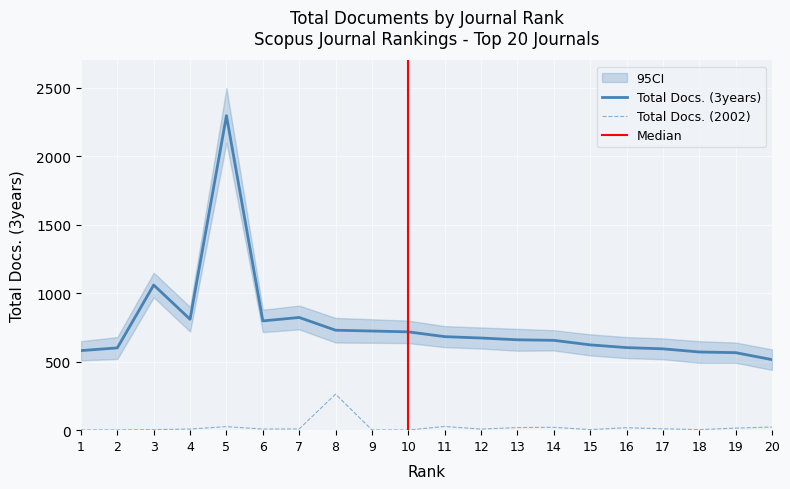

Is the value of Total Docs. (2002) at 15 greater than the value of Total Docs. (3years) at 14?

No